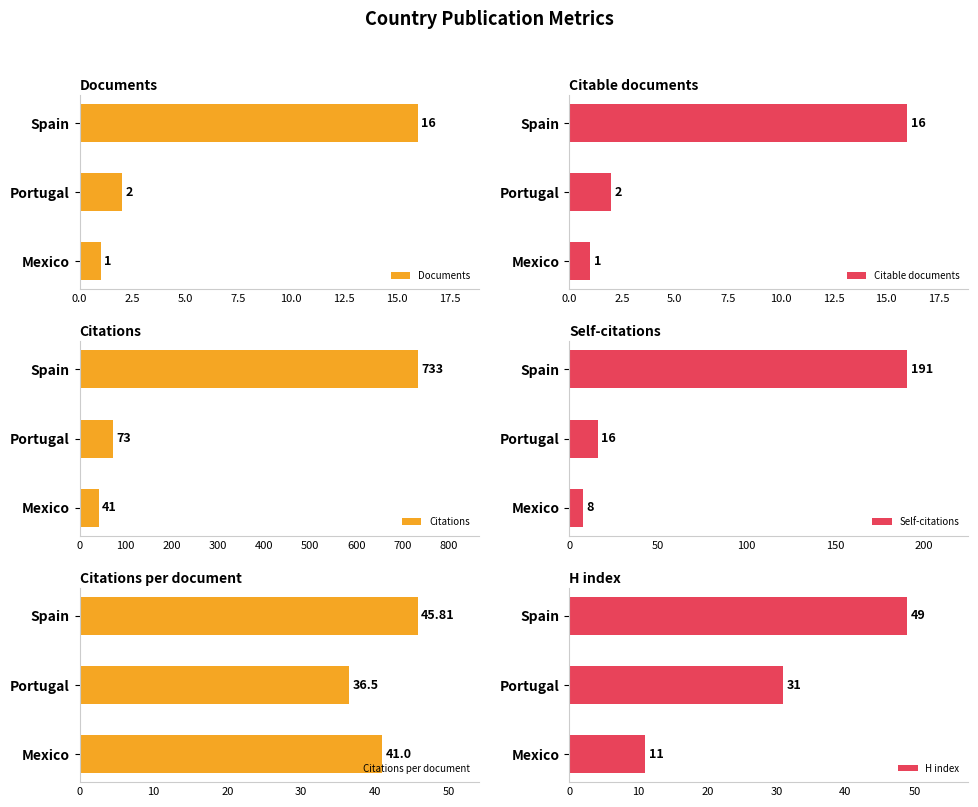

The Documents series shows 2 at Mexico. True or false?

False